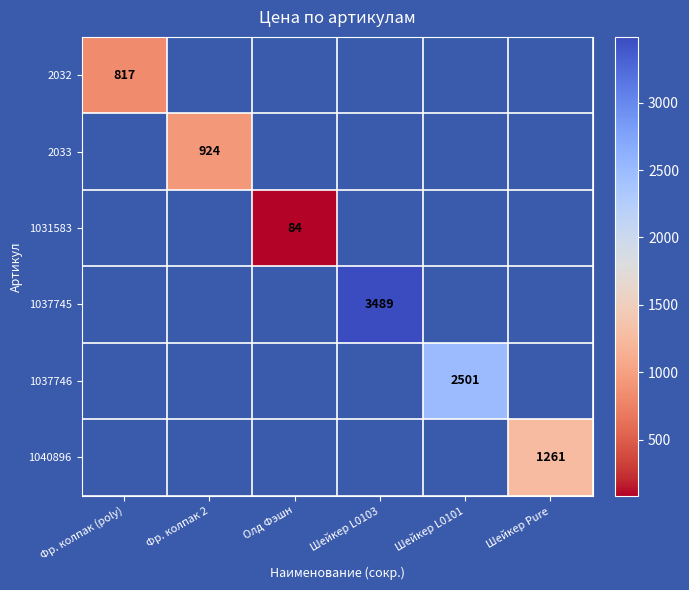

Rank the series at Фр. колпак (poly) from lowest to highest value.

2032, 2033, 1031583, 1037745, 1037746, 1040896